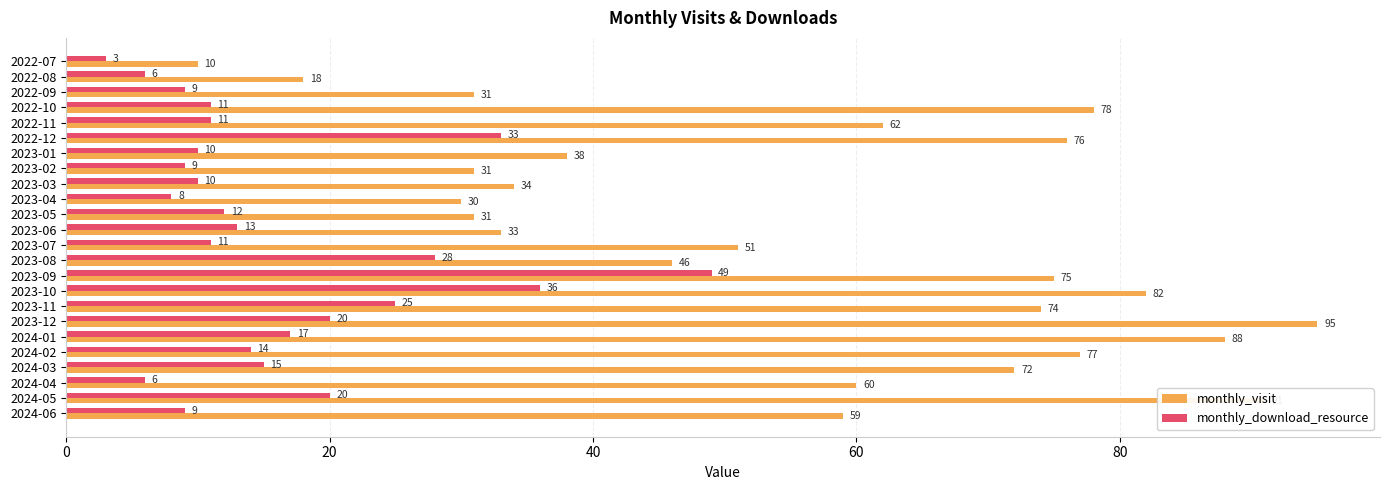

At which label is monthly_visit closest to 52?

2023-07